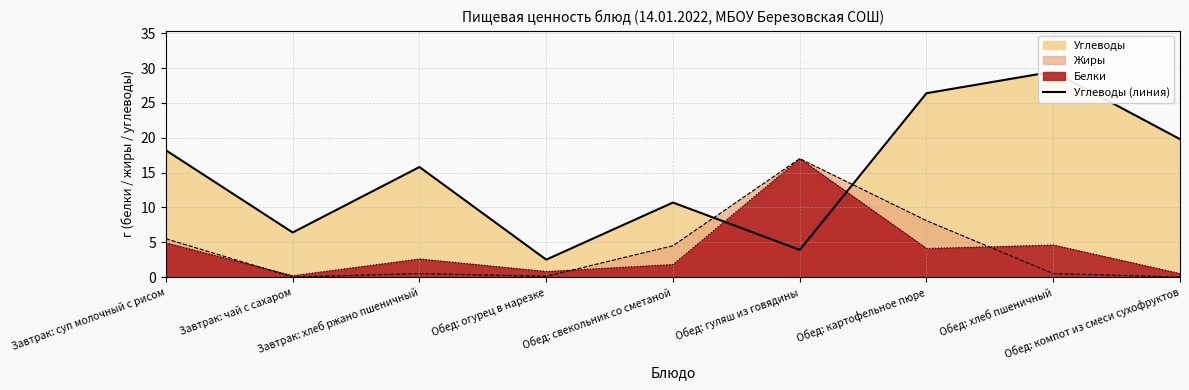

What is the difference between the maximum and second lowest values?

25.6